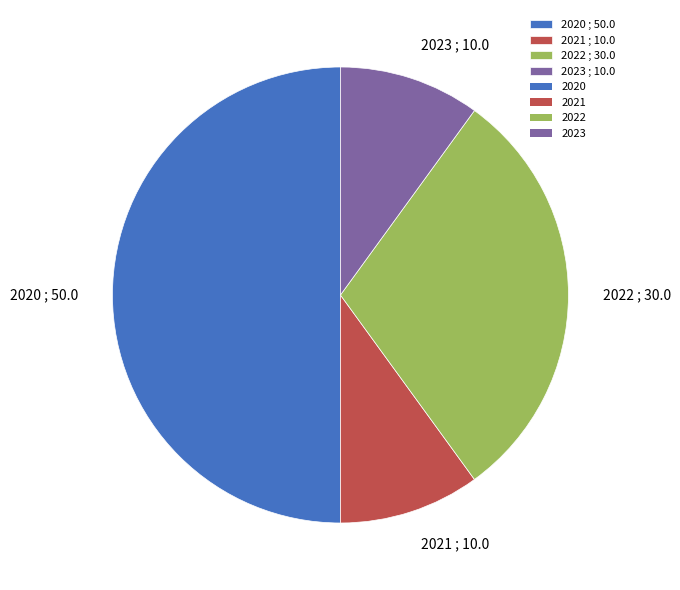

Approximately how many times larger is the value at 2022 ; 30.0 compared to 2020 ; 50.0?

0.6